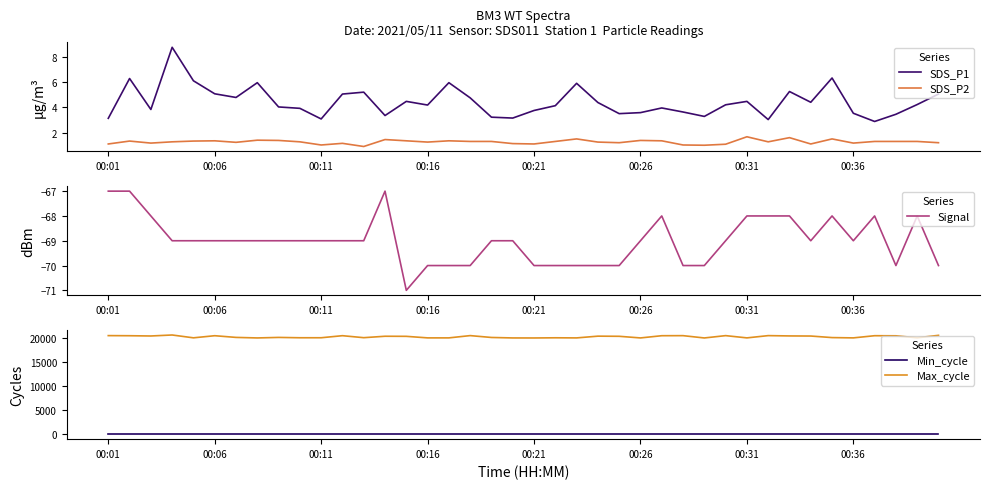

The value of SDS_P2 at 00:16 is 0.8. True or false?

False